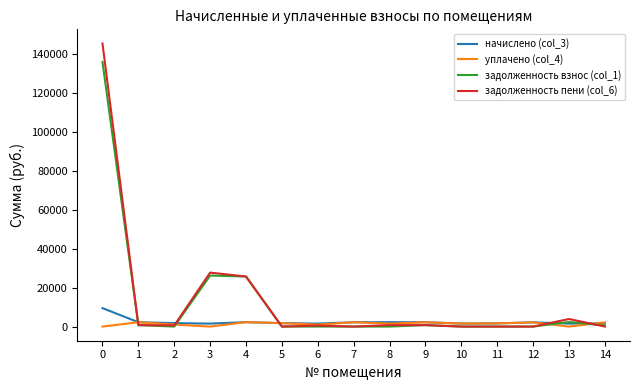

Which series has the largest range (max minus min)?

задолженность пени (col_6)